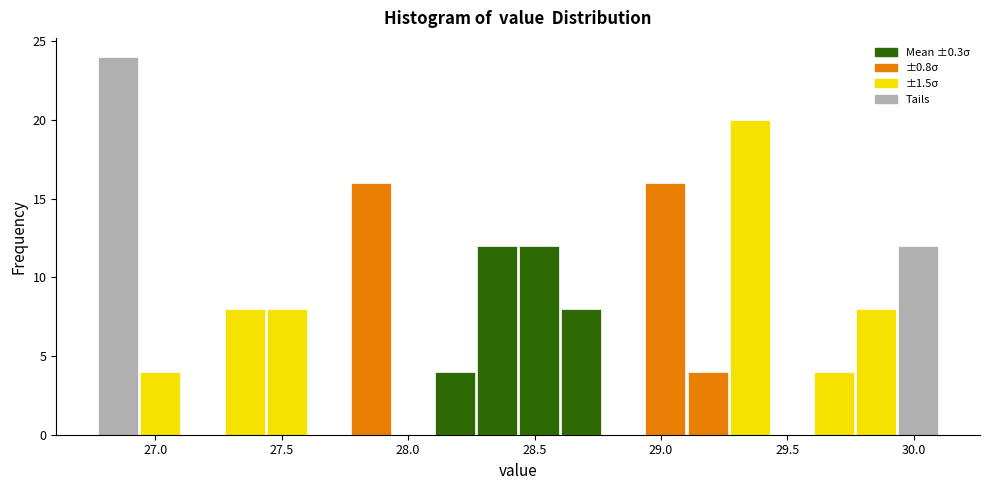

Read against the x-axis, roughly where is the centre of the tallest bar?

26.85